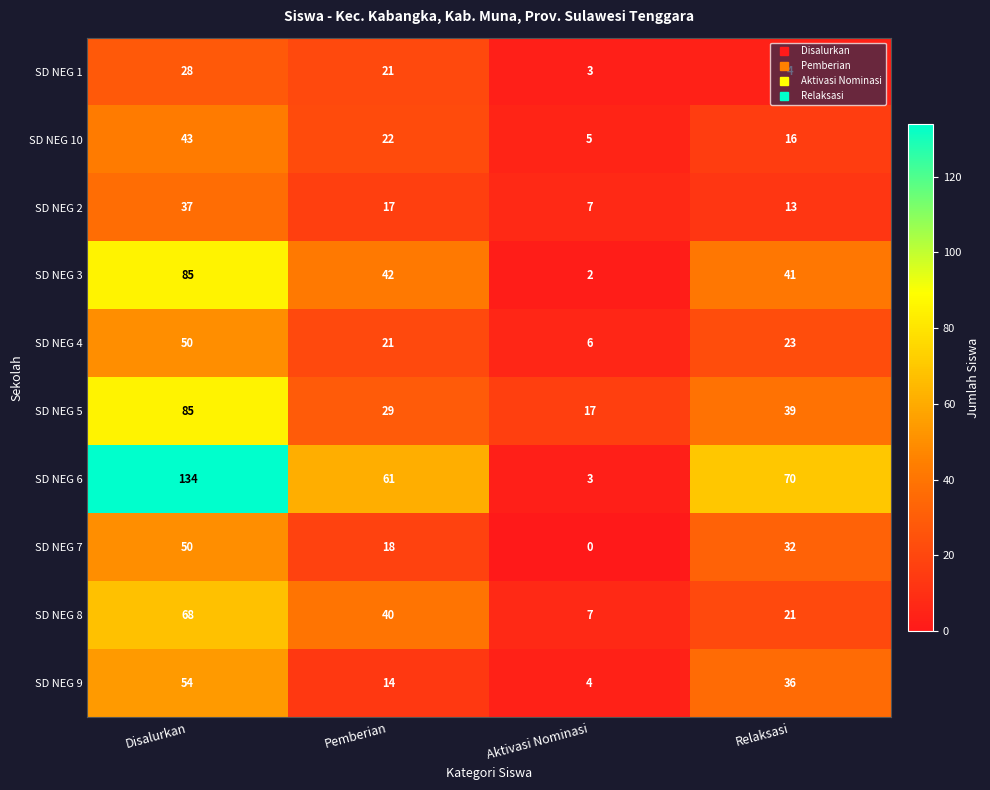

What is the difference between the highest and lowest values at Pemberian?

47